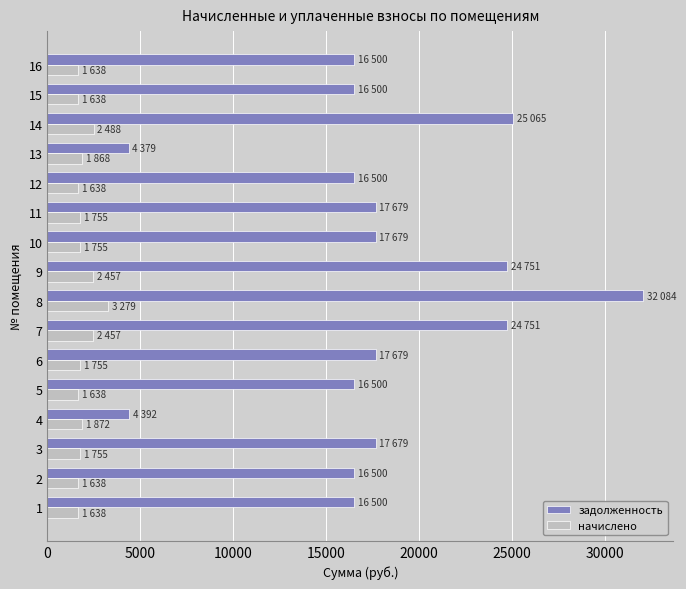

What is the difference between the maximum and second lowest values in the задолженность series?

27692.3